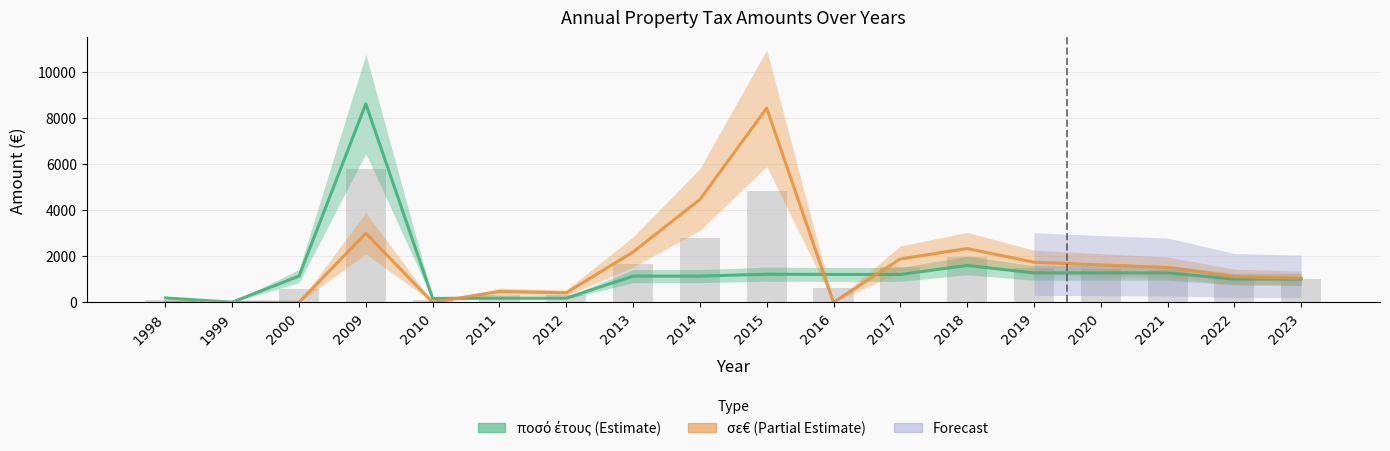

At how many categories does at least one series exceed 4914?

2